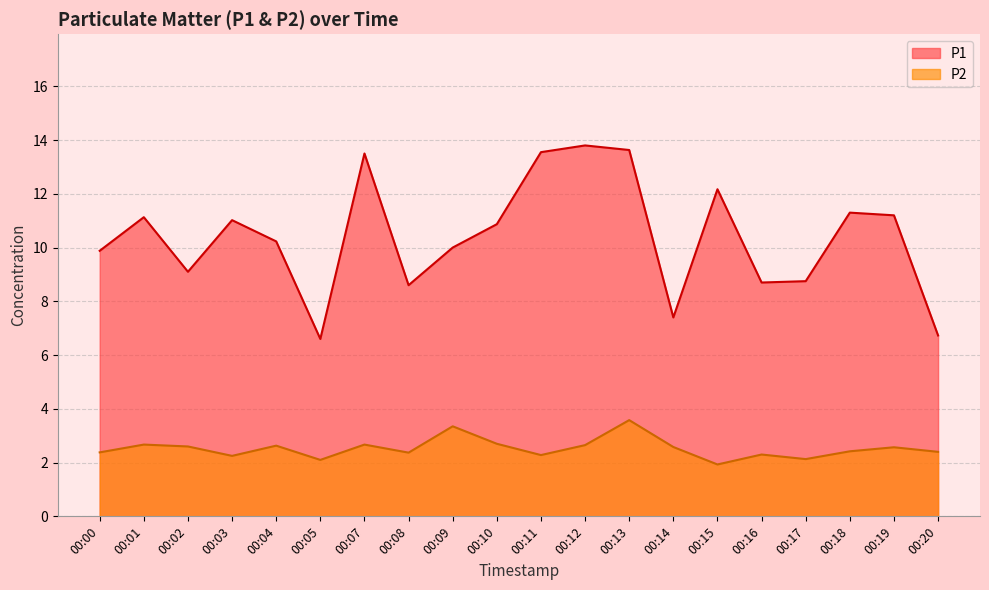

How many distinct data groups are displayed?

2